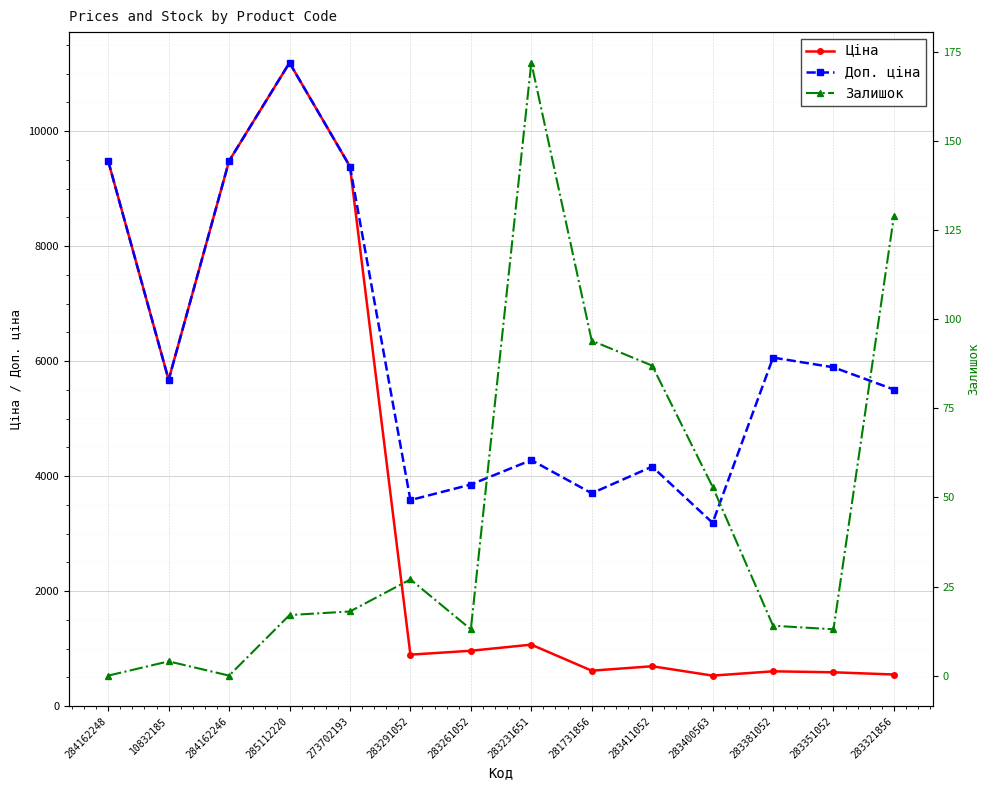

How many values in the Залишок series exceed 18?

6